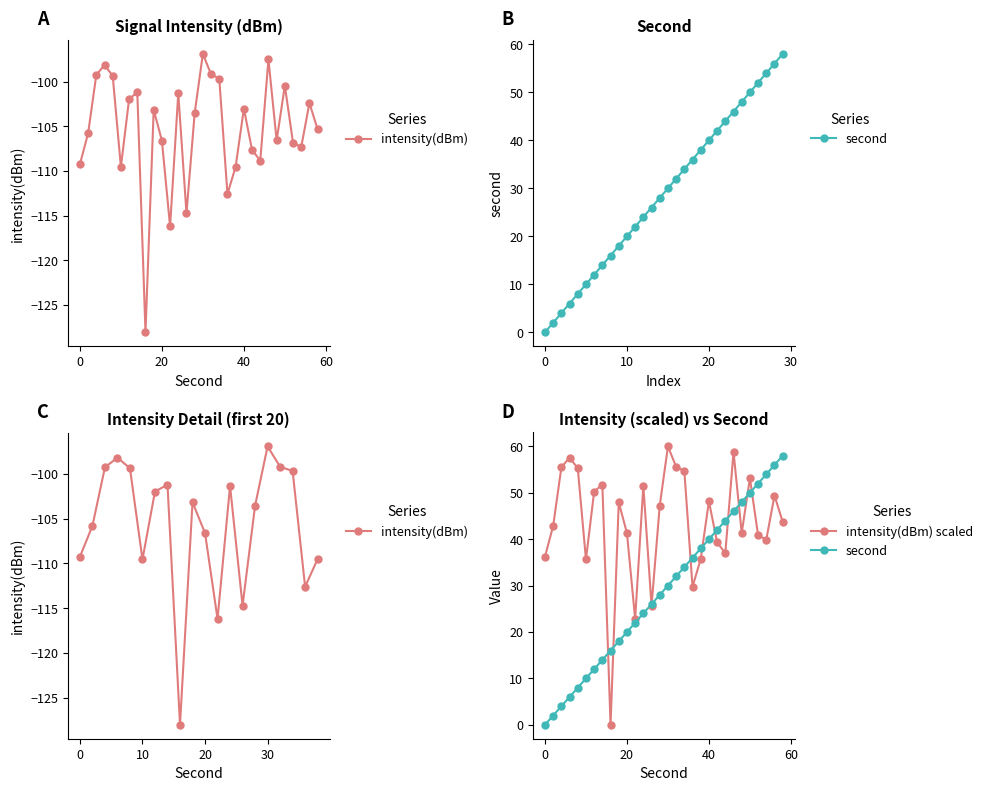

List the labels in order of value, largest first.

30, 46, 6, 32, 4, 8, 34, 50, 14, 24, 12, 56, 40, 18, 28, 58, 2, 48, 20, 52, 54, 42, 44, 0, 38, 10, 36, 26, 22, 16